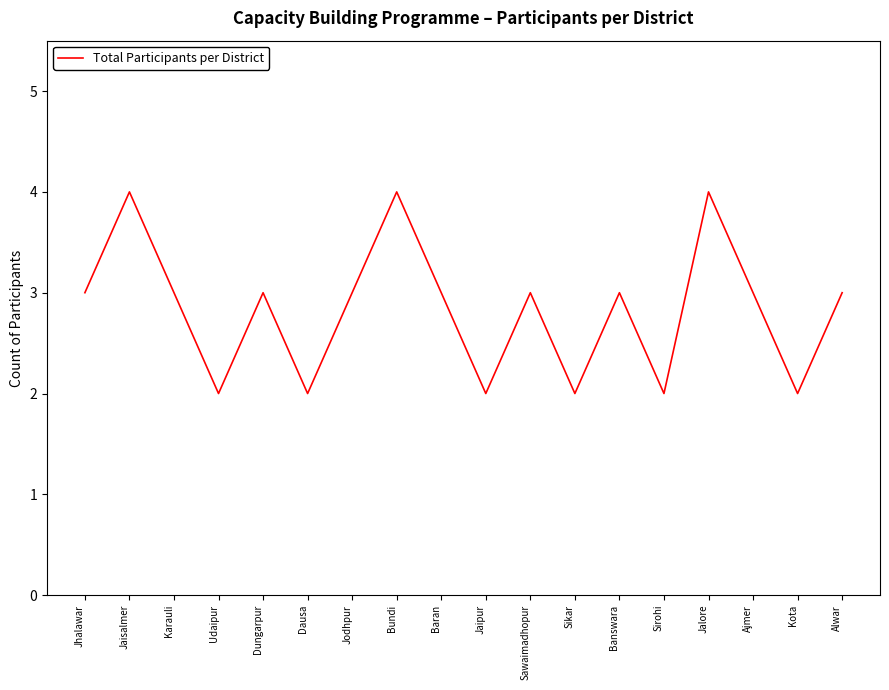

Reading left to right, list all the values displayed in this chart.

Jhalawar=3	Jaisalmer=4	Karauli=3	Udaipur=2	Dungarpur=3	Dausa=2	Jodhpur=3	Bundi=4	Baran=3	Jaipur=2	Sawaimadhopur=3	Sikar=2	Banswara=3	Sirohi=2	Jalore=4	Ajmer=3	Kota=2	Alwar=3